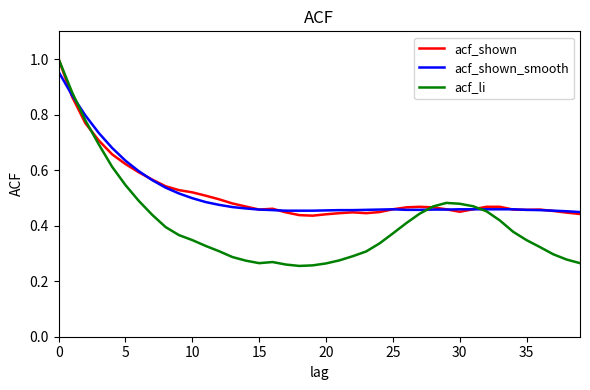

Does the chart display data point markers on the line(s)?

No